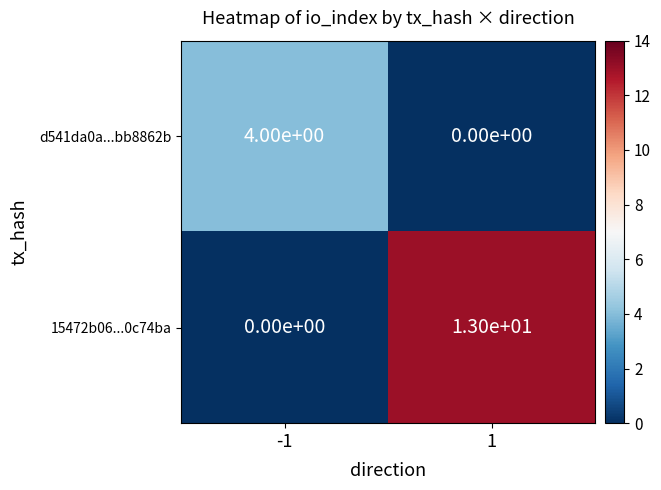

Reading right to left, transcribe all the data shown in this chart.

d541da0a...bb8862b: 0	4
15472b06...0c74ba: 13	0